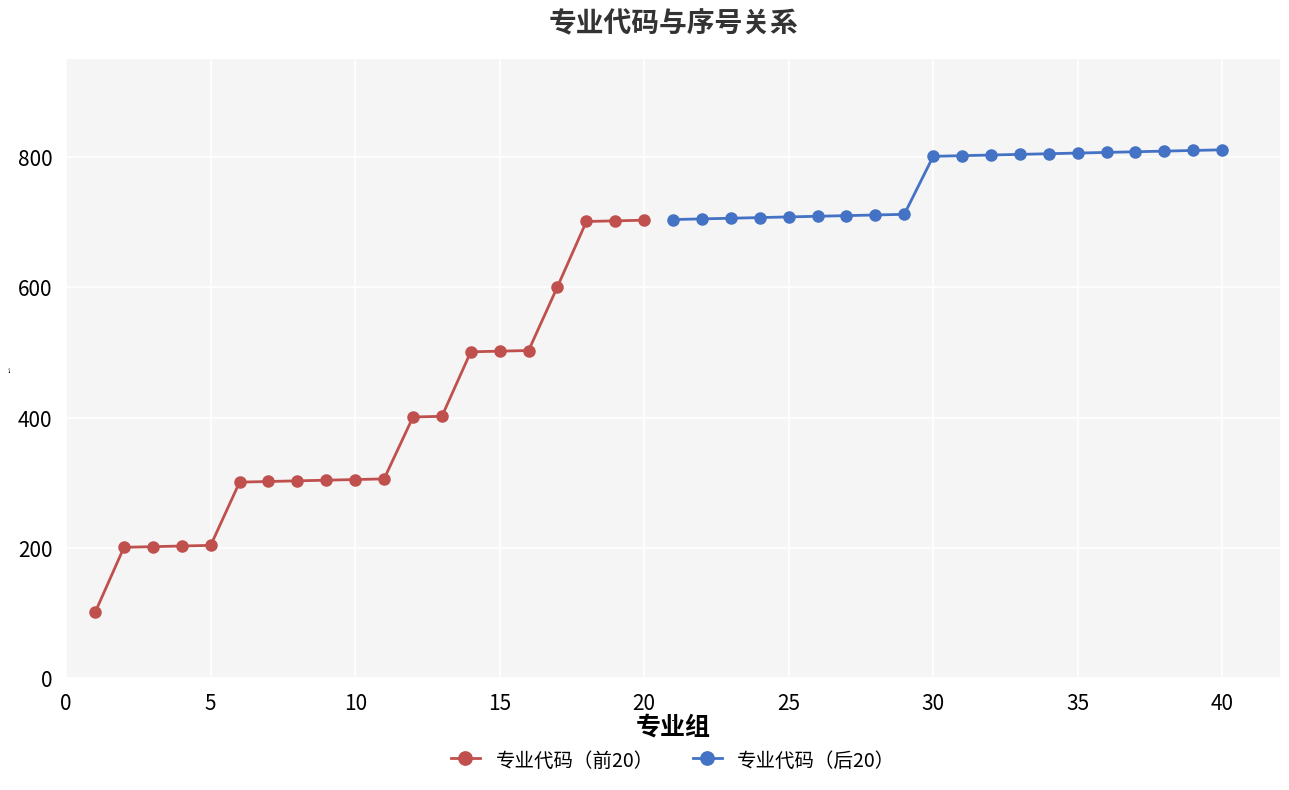

What is the maximum value for 专业代码（前20）?

703